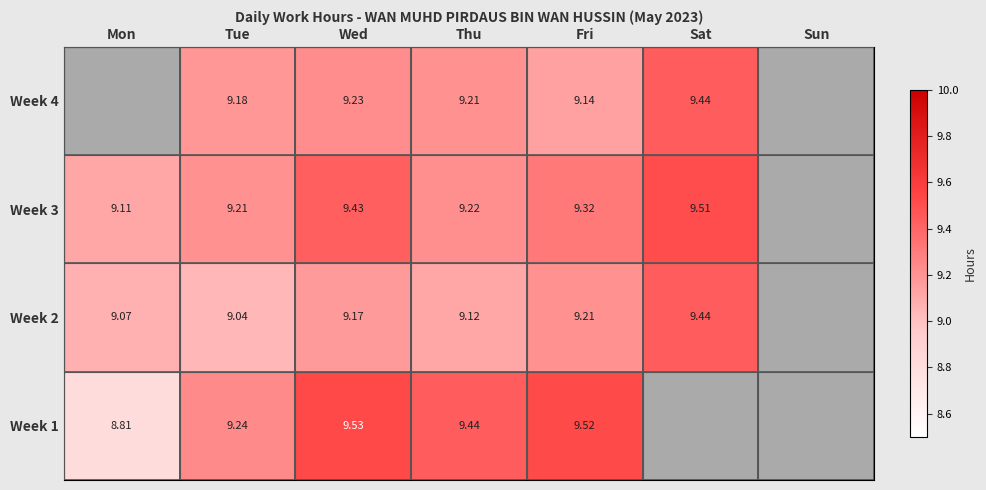

Is the value of Week 2 at Tue greater than the value of Week 3 at Tue?

No